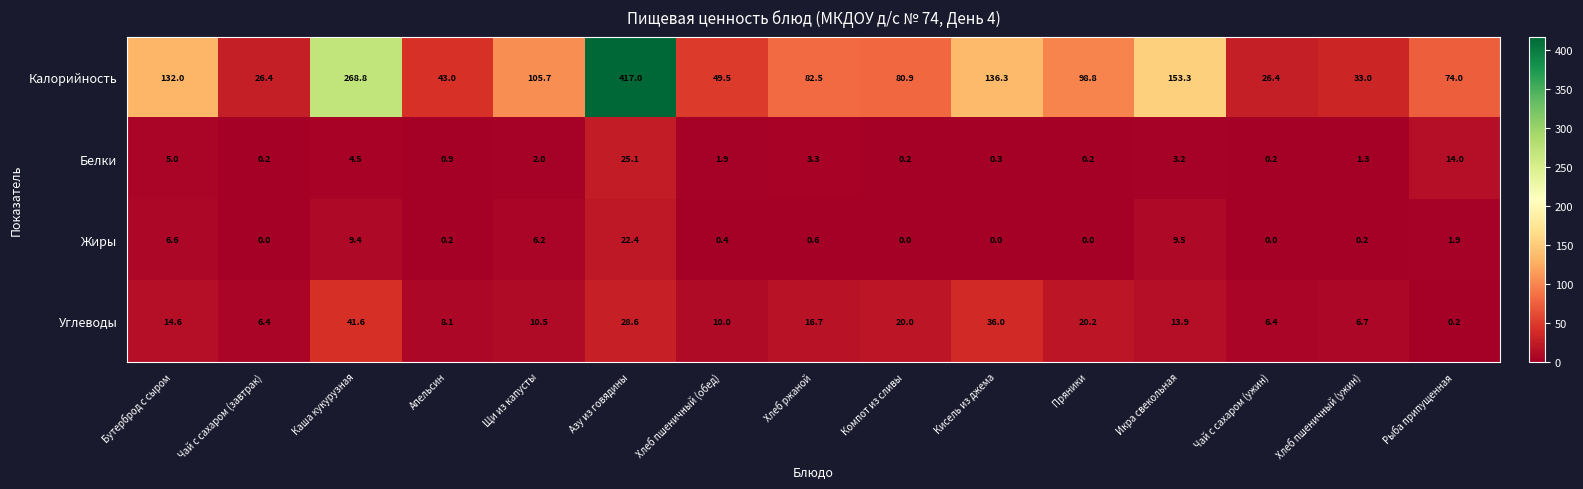

List the series in order of their peak value, lowest first.

Жиры, Белки, Углеводы, Калорийность